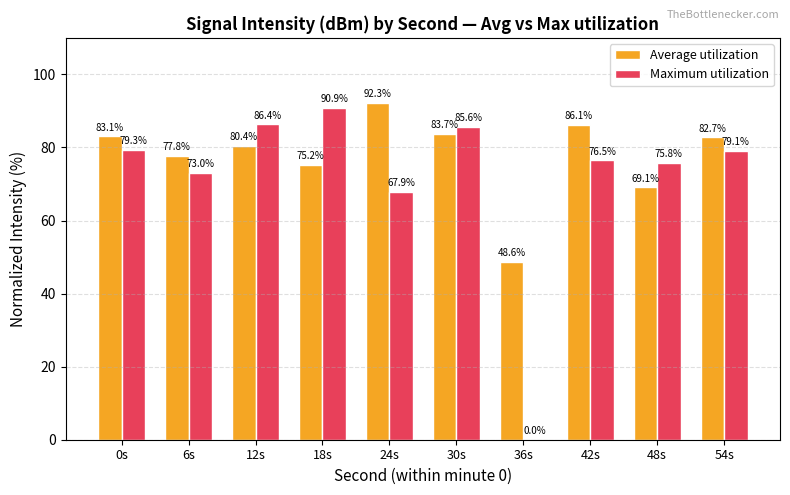

The value of Maximum utilization at 12s is 86.4. True or false?

True